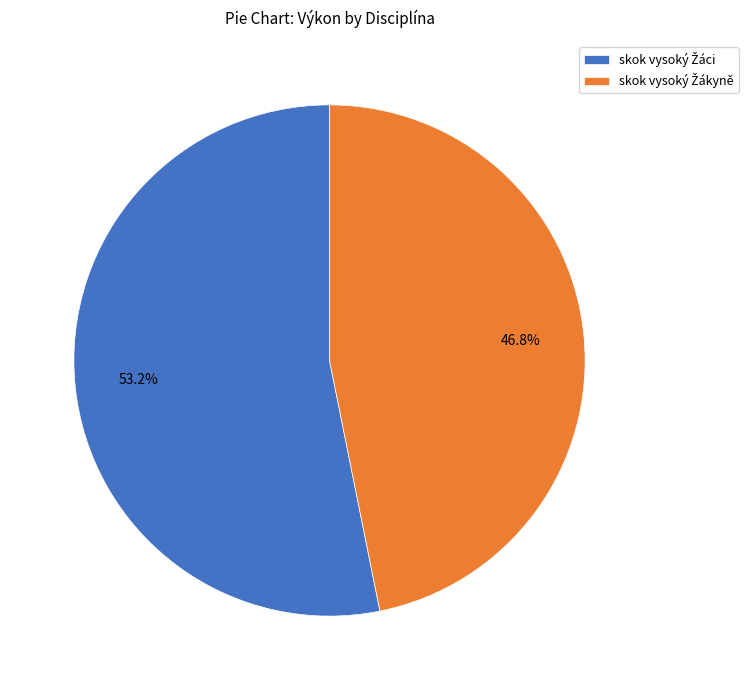

Is there any slice that represents more than half of the pie?

Yes